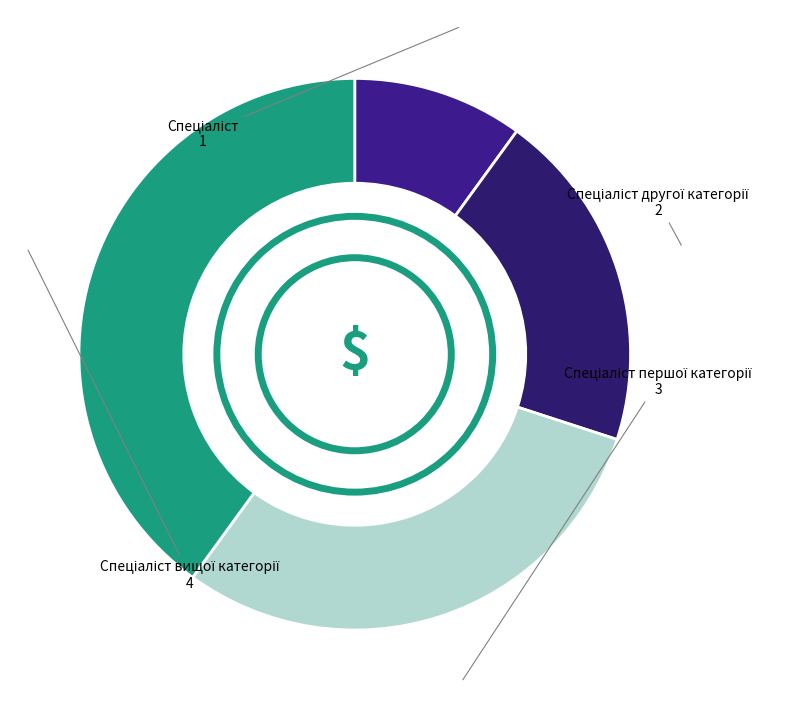

Is there a majority slice in this chart?

No